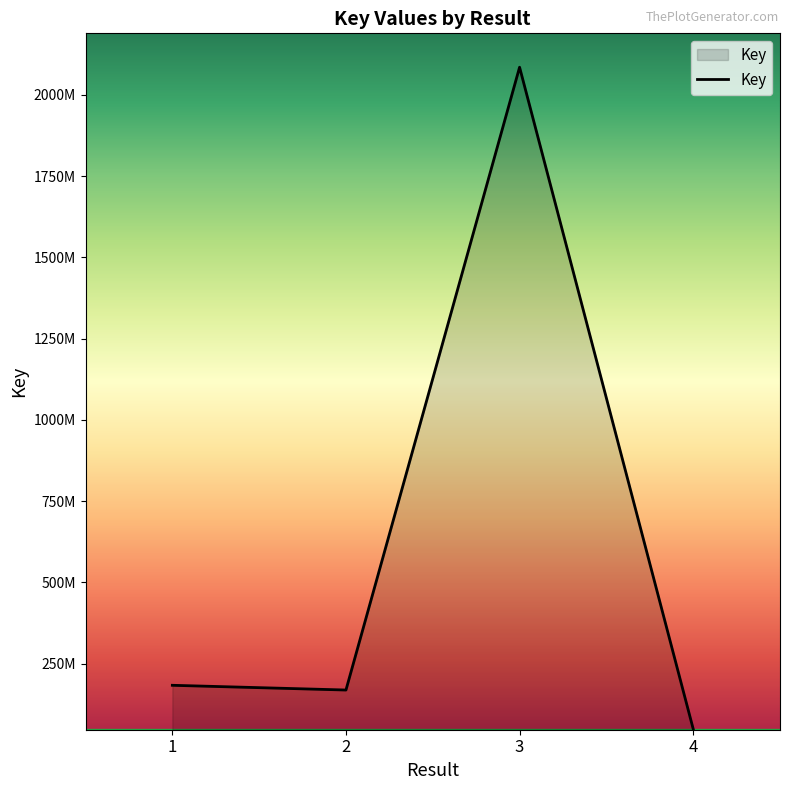

Which has a higher value, 2 or 1?

1